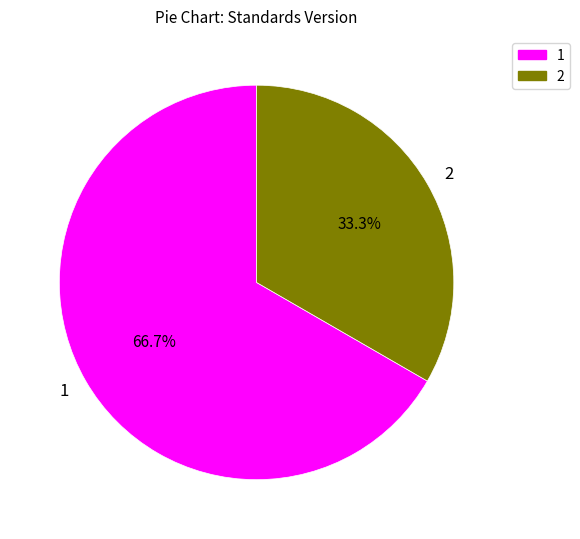

Count the number of slices in the pie.

2